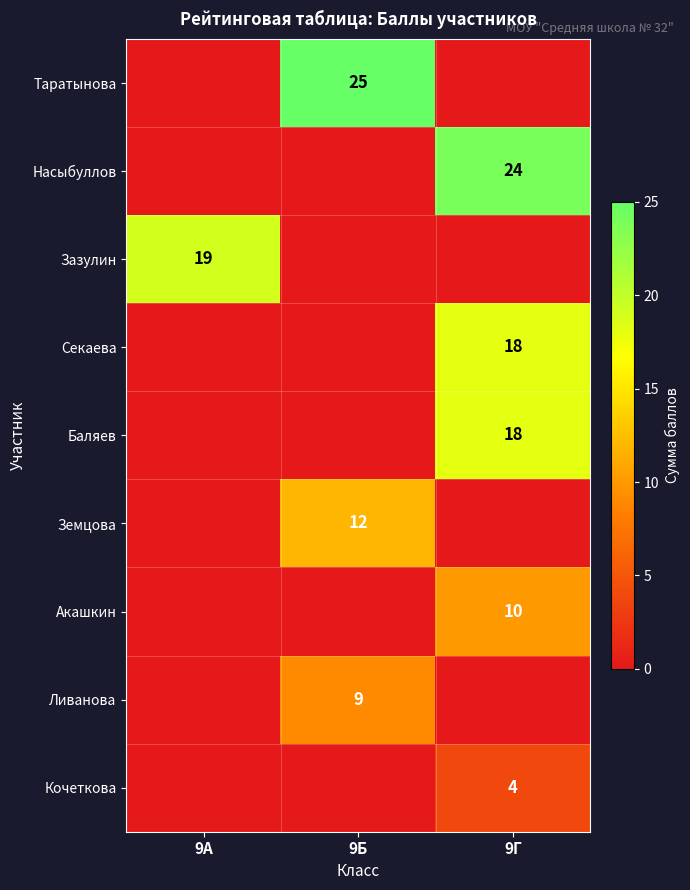

True or false: Акашкин has a value of 10 at 9Г.

True